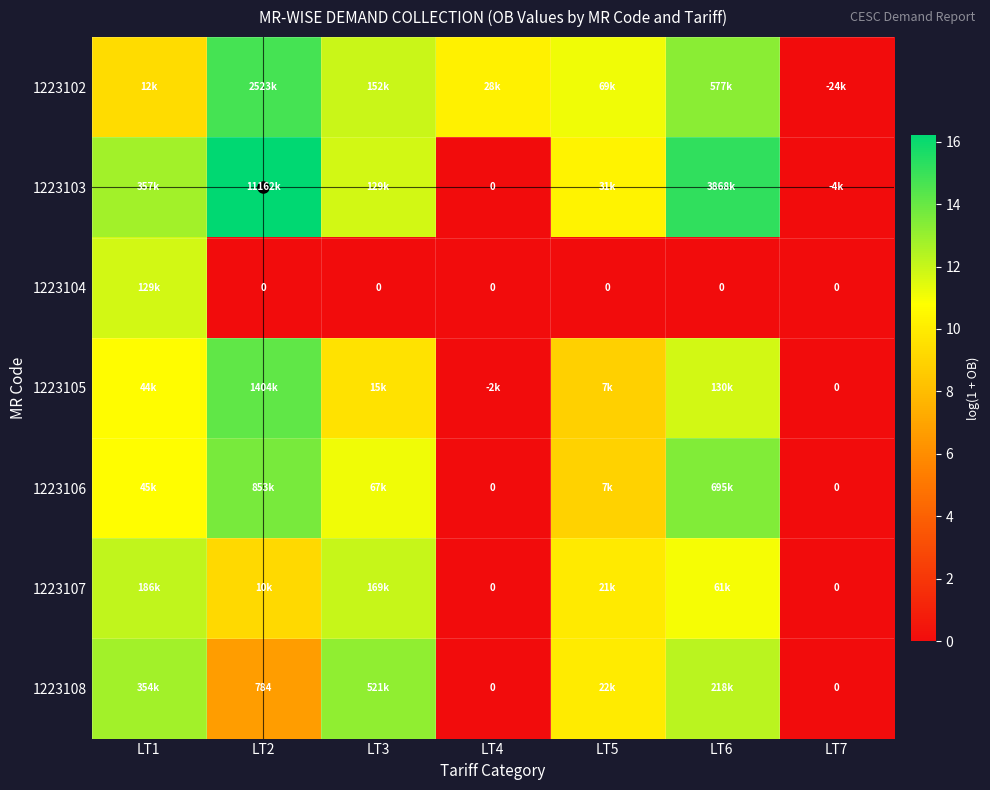

Rank the series by their maximum value, from lowest to highest.

1223104, 1223107, 1223108, 1223106, 1223105, 1223102, 1223103